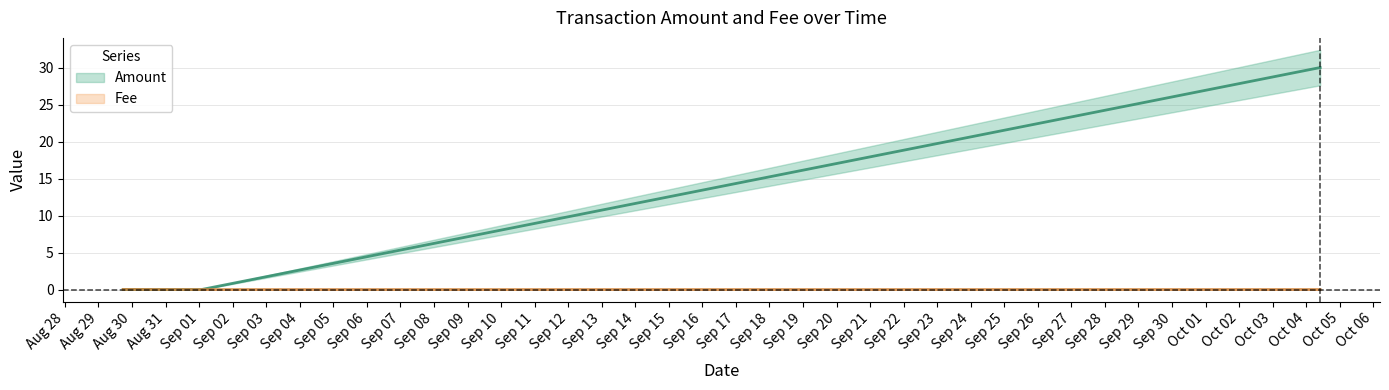

How many values in the Amount series exceed 29?

2